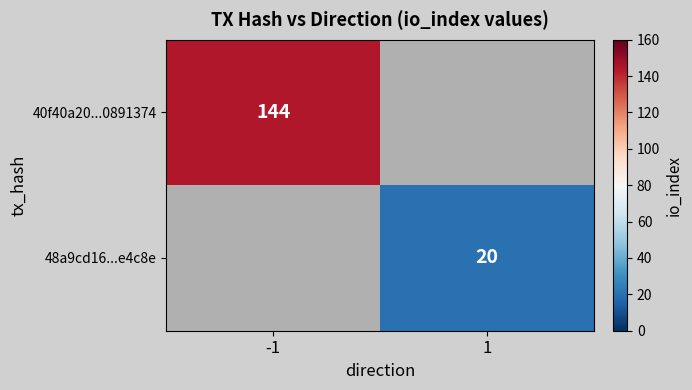

True or false: 48a9cd16...e4c8e has a value of 12 at 1.

False